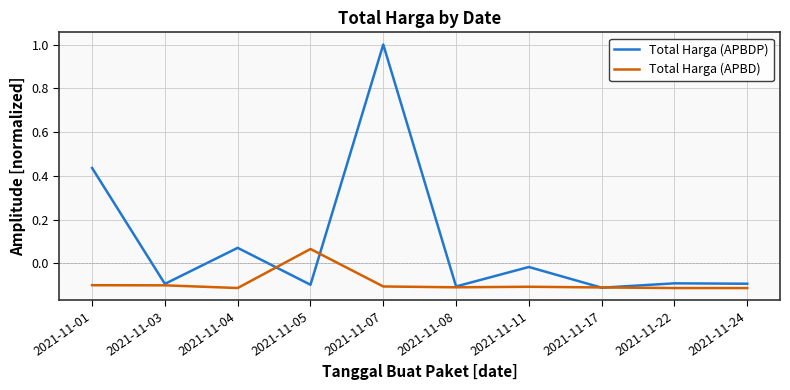

At which label is Total Harga (APBD) closest to 0?

2021-11-05